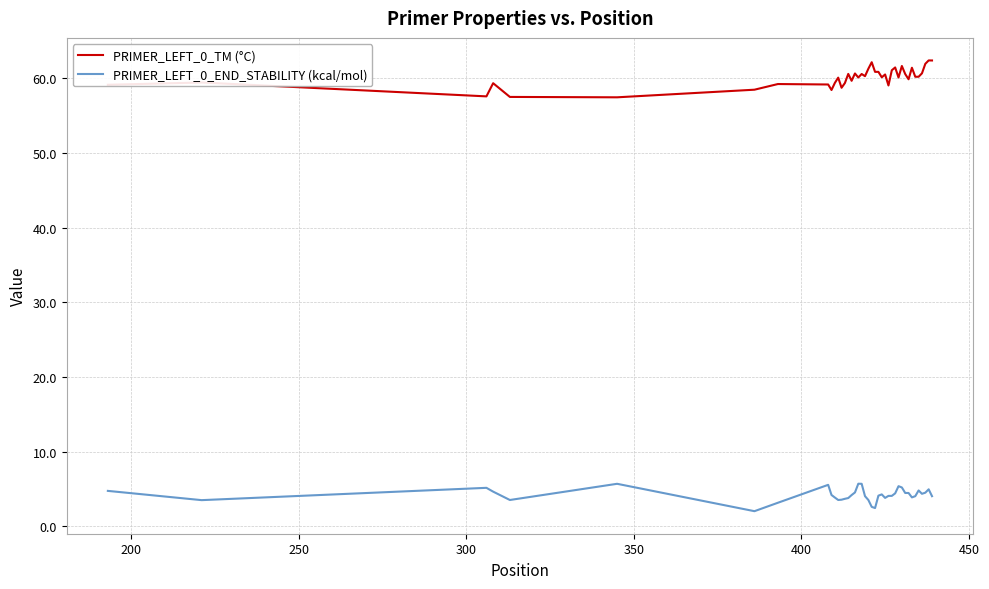

True or false: PRIMER_LEFT_0_END_STABILITY (kcal/mol) and PRIMER_LEFT_0_TM (°C) cross at least once.

False